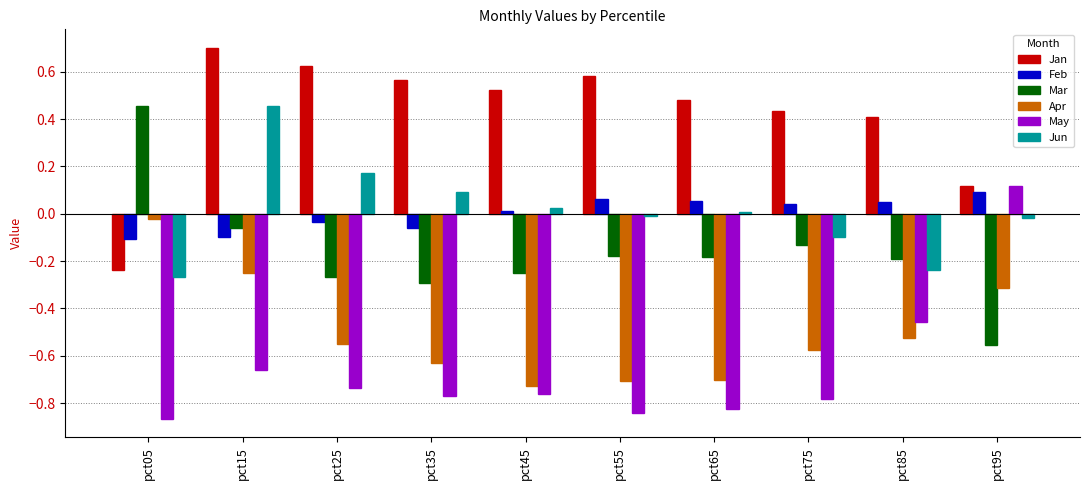

At how many categories does at least one series exceed 0?

10